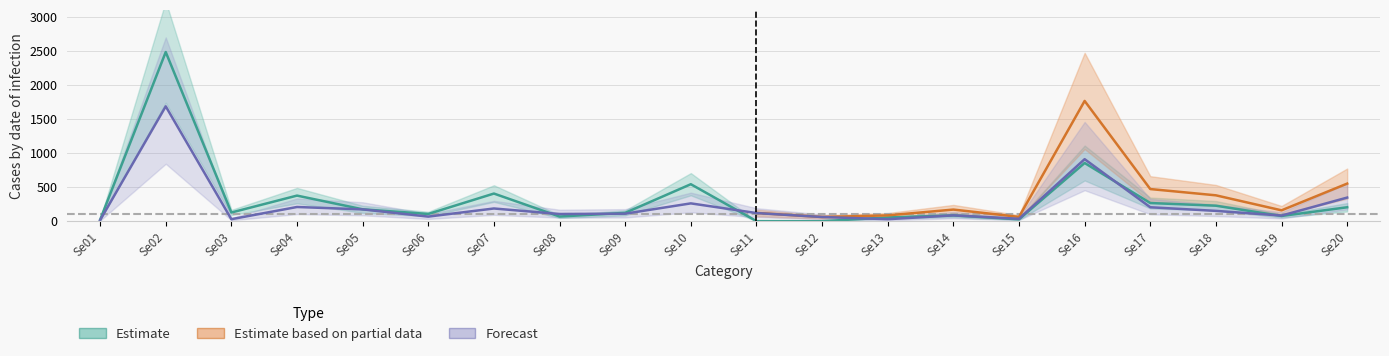

The value of Male at Se20 is 355. True or false?

False